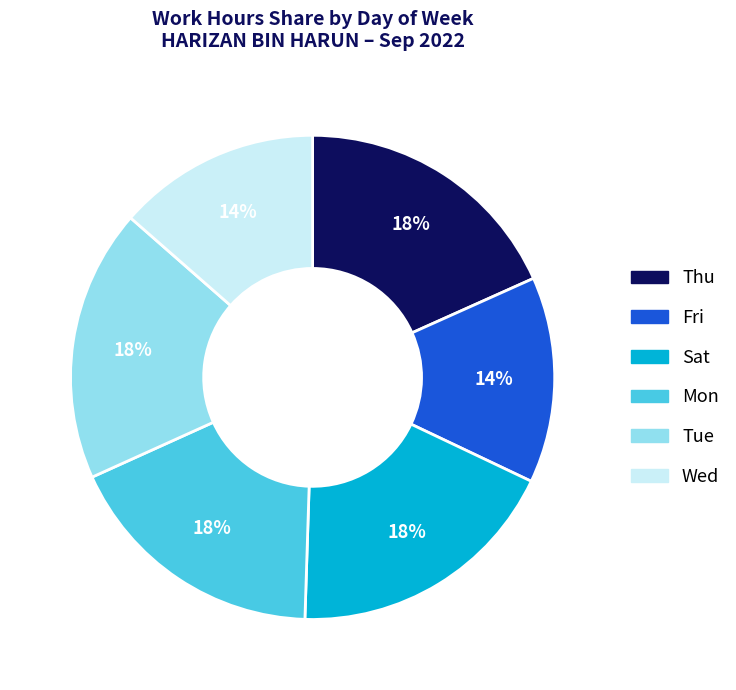

Is there a majority slice in this chart?

No